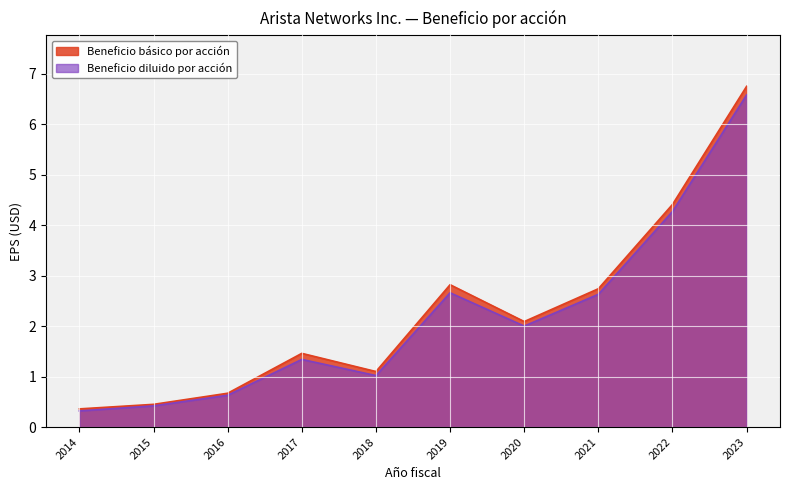

Where is Beneficio básico por acción nearest to the value 3?

2019